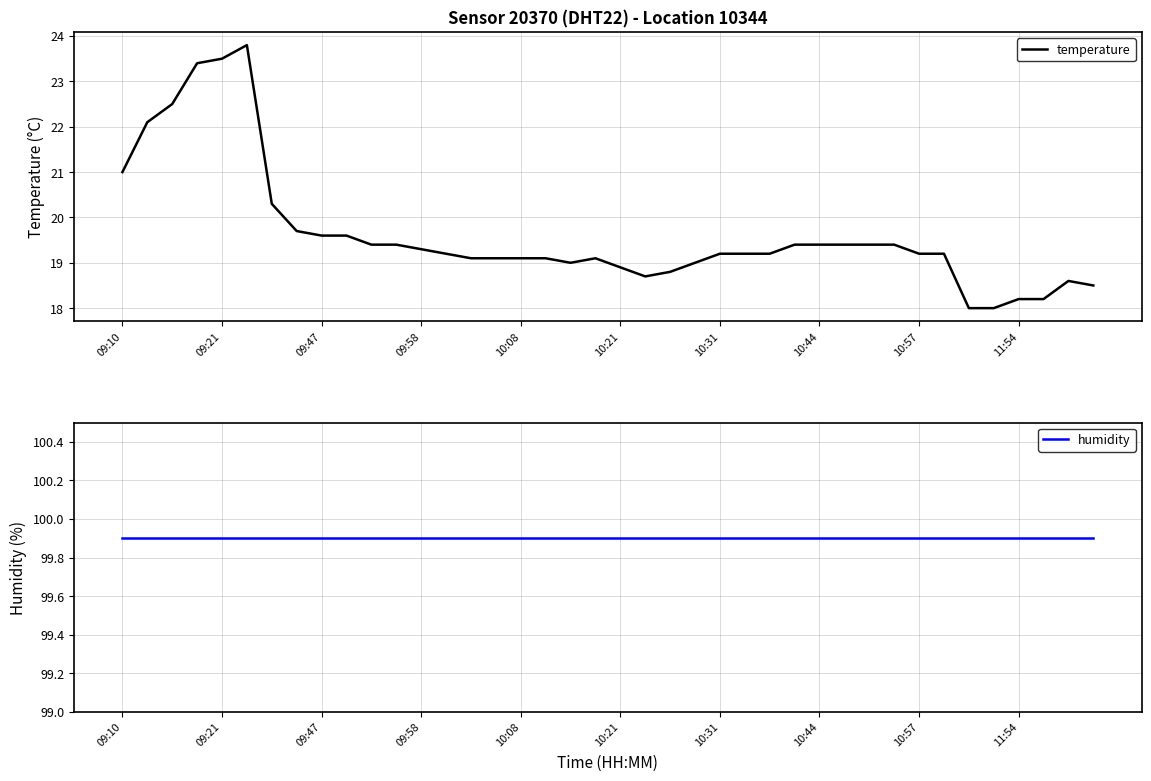

What position from the right is 14?

26